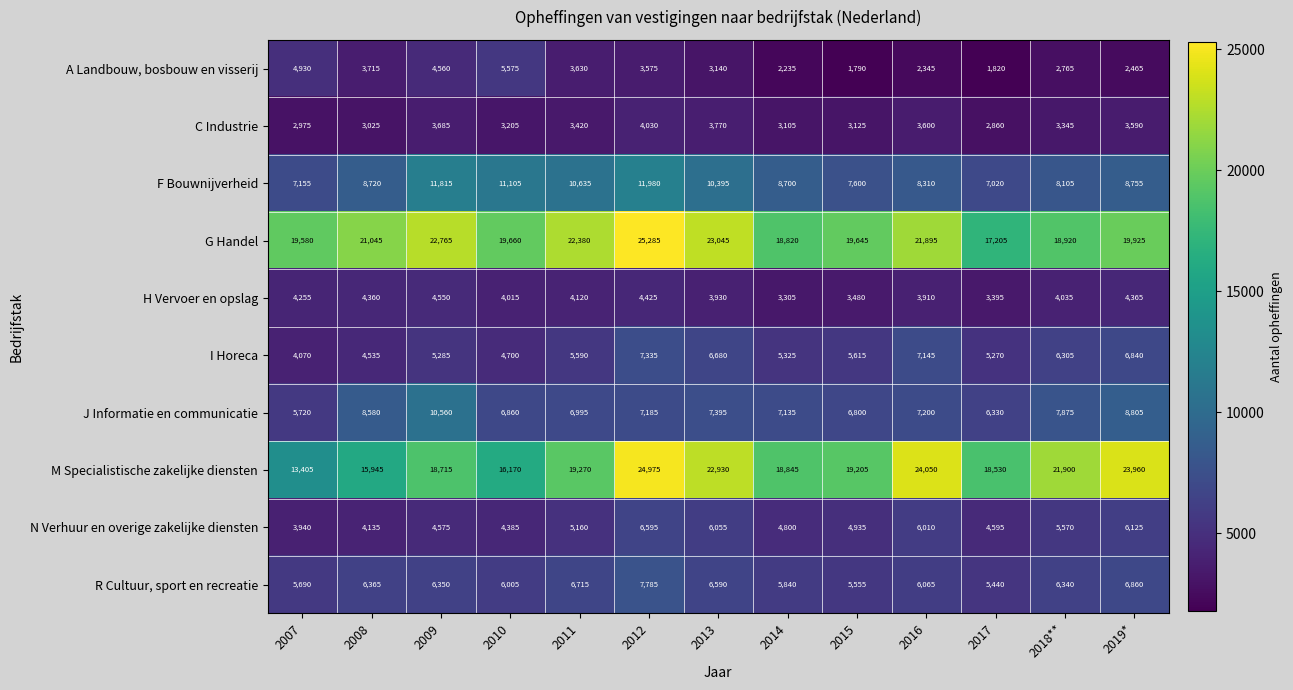

How many categories are shown in the chart?

13